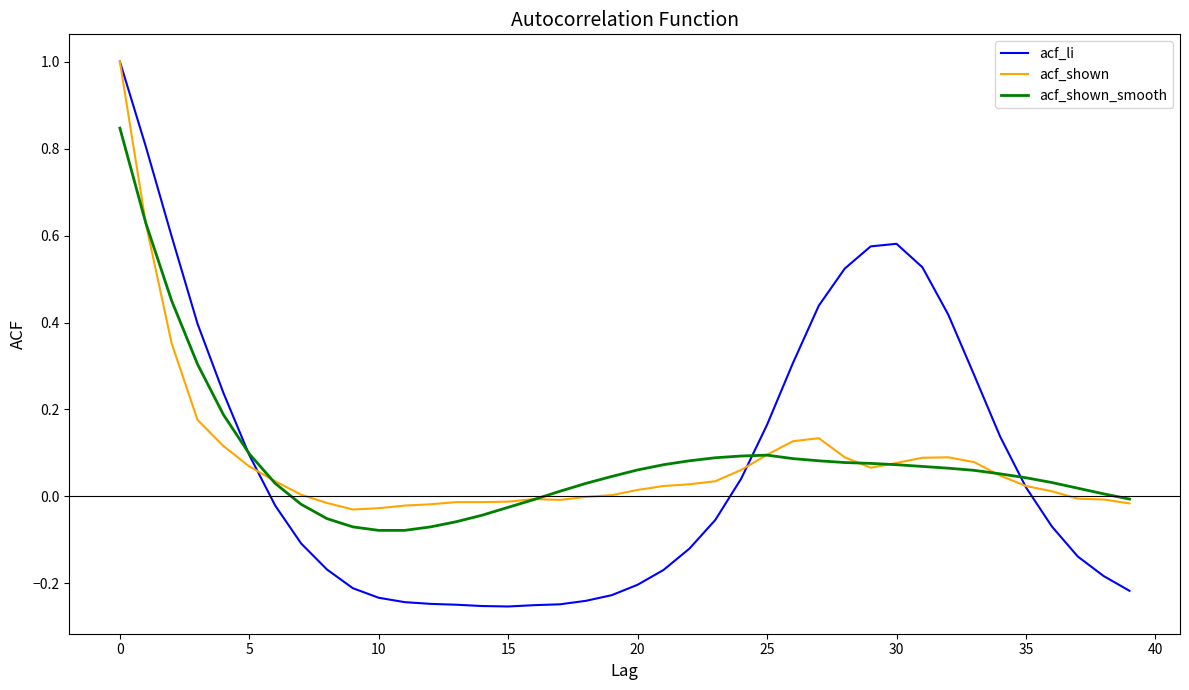

Which series has the largest range (max minus min)?

acf_li